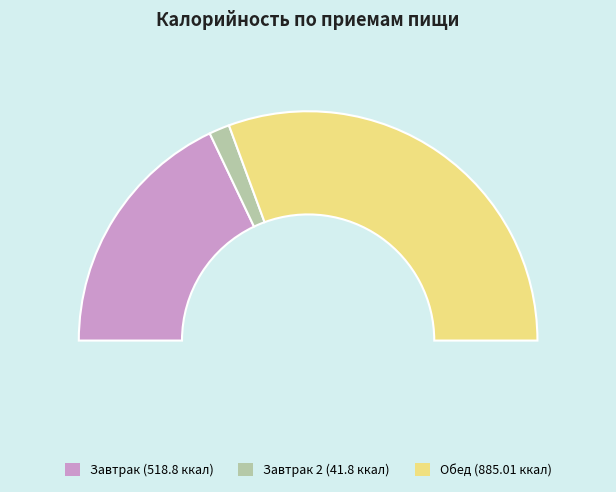

Count the number of slices in the pie.

3